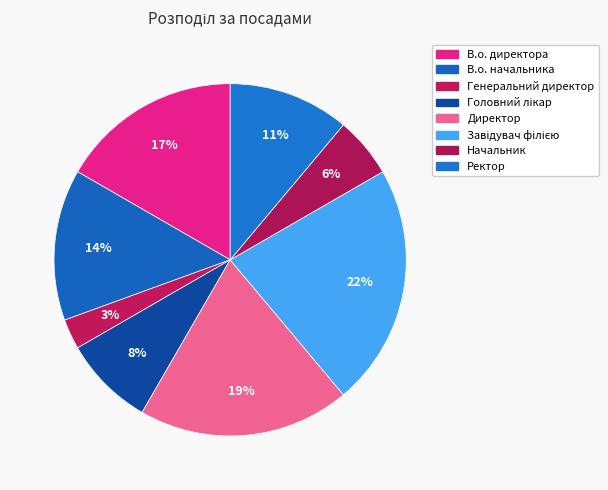

Combined, what portion of the pie is Завідувач філією and Начальник?

27.8%